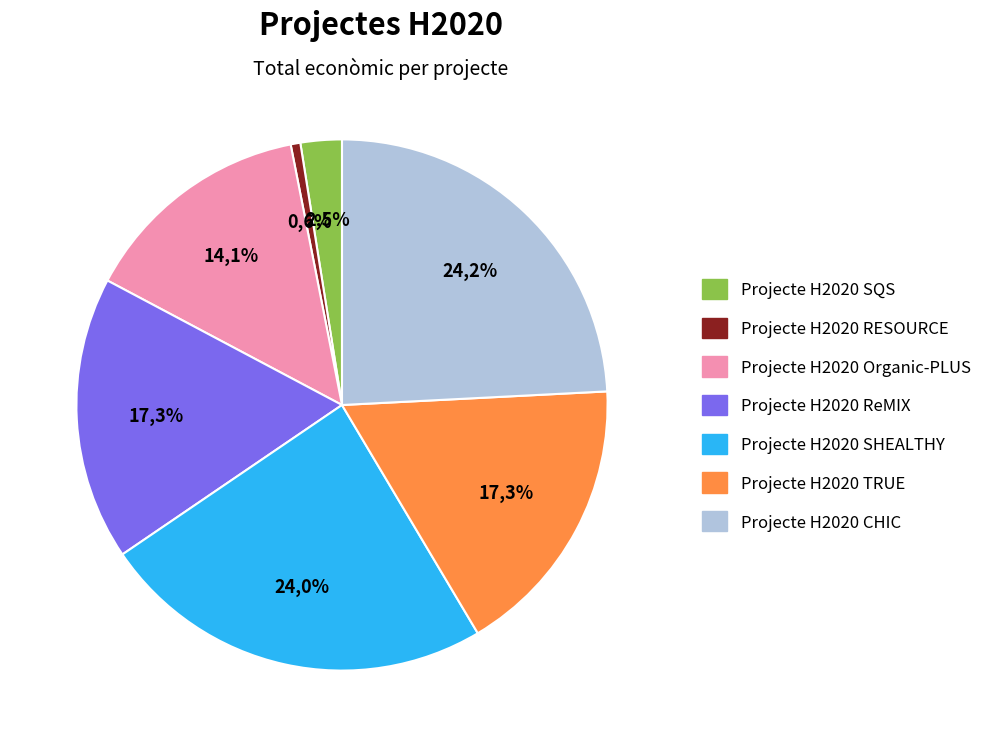

Does Organic-PLUS represent more than half of the total?

No